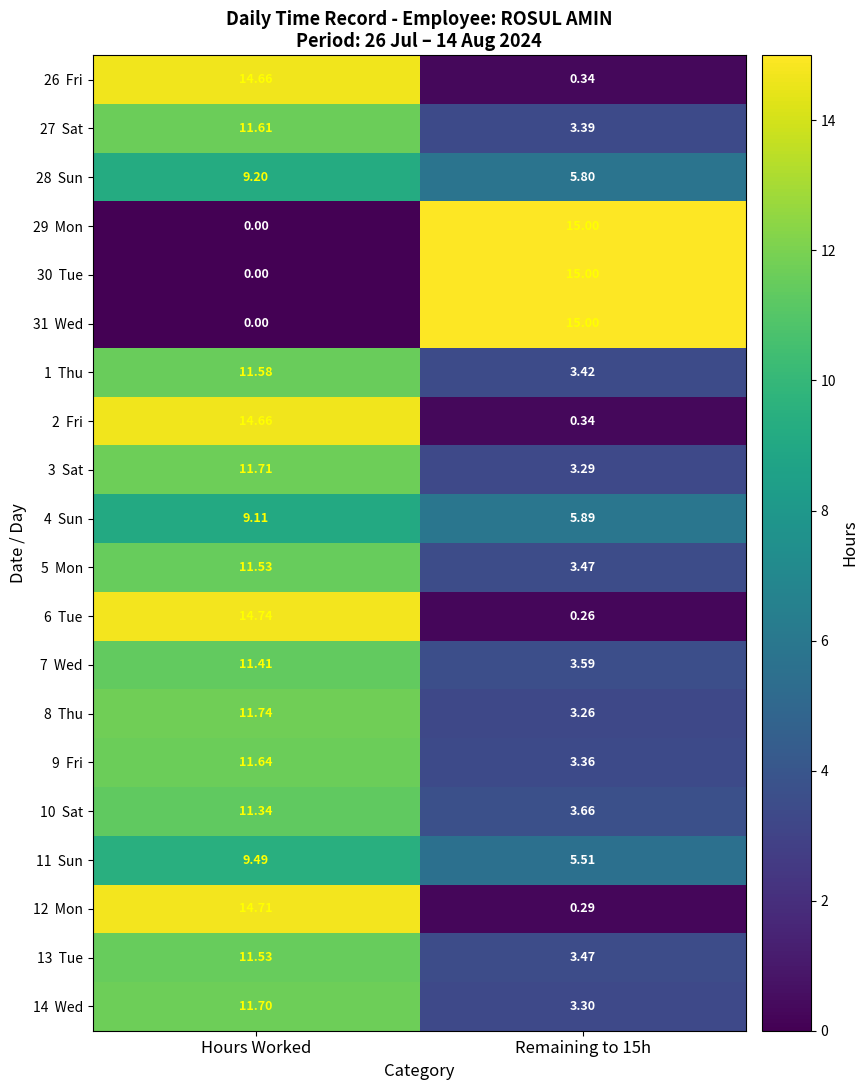

At which category does the chart reach its minimum across all series?

Hours Worked